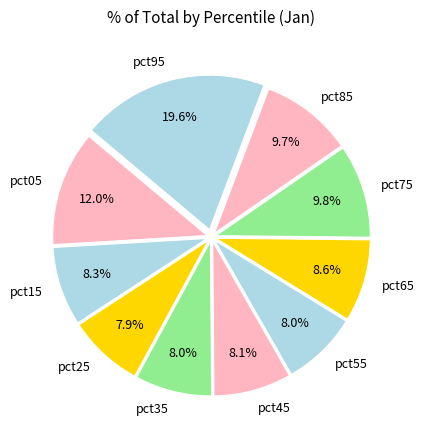

Combined, do pct05 and pct45 account for over 50%?

No